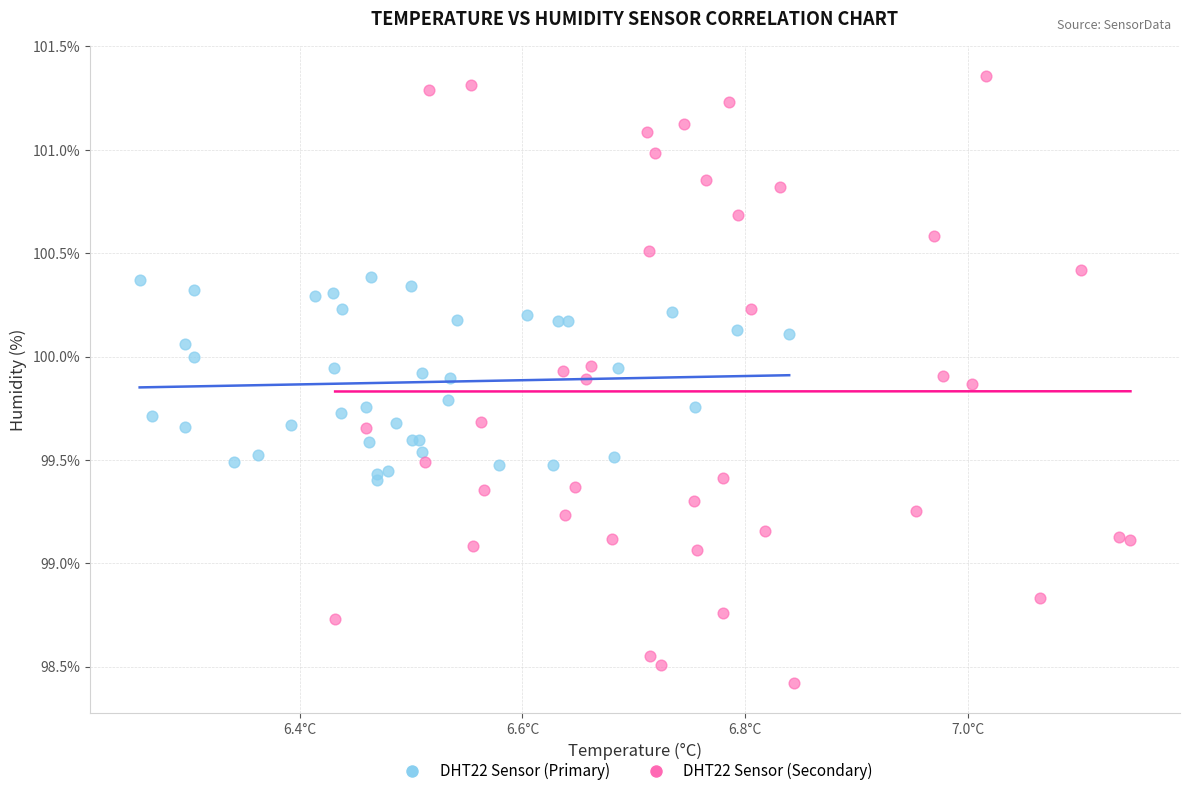

Which series contains the highest Y value?

DHT22 Sensor (Secondary)